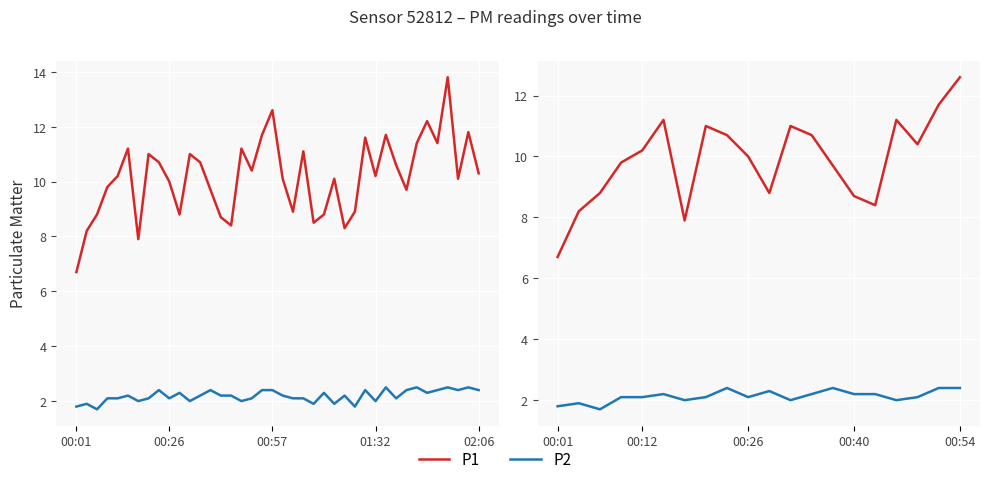

What is the sum of all P2 values?

42.6